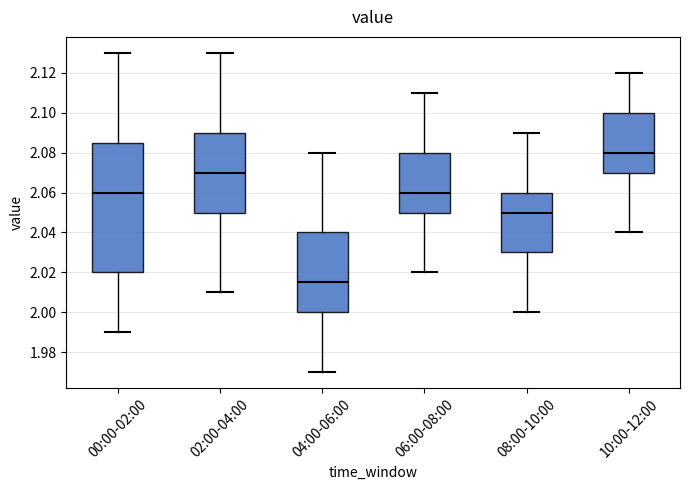

Reading left to right, read every box against the y-axis: the position of its median line, the range the box covers, and the ends of its whiskers. The values are not printed on the chart, so give them approximately, as read against the axis.

00:00-02:00: median 2.060, box 2.020 to 2.086, whiskers 1.990 to 2.130
02:00-04:00: median 2.070, box 2.050 to 2.090, whiskers 2.010 to 2.130
04:00-06:00: median 2.016, box 2.000 to 2.040, whiskers 1.970 to 2.080
06:00-08:00: median 2.060, box 2.050 to 2.080, whiskers 2.020 to 2.110
08:00-10:00: median 2.050, box 2.030 to 2.060, whiskers 2.000 to 2.090
10:00-12:00: median 2.080, box 2.070 to 2.100, whiskers 2.040 to 2.120